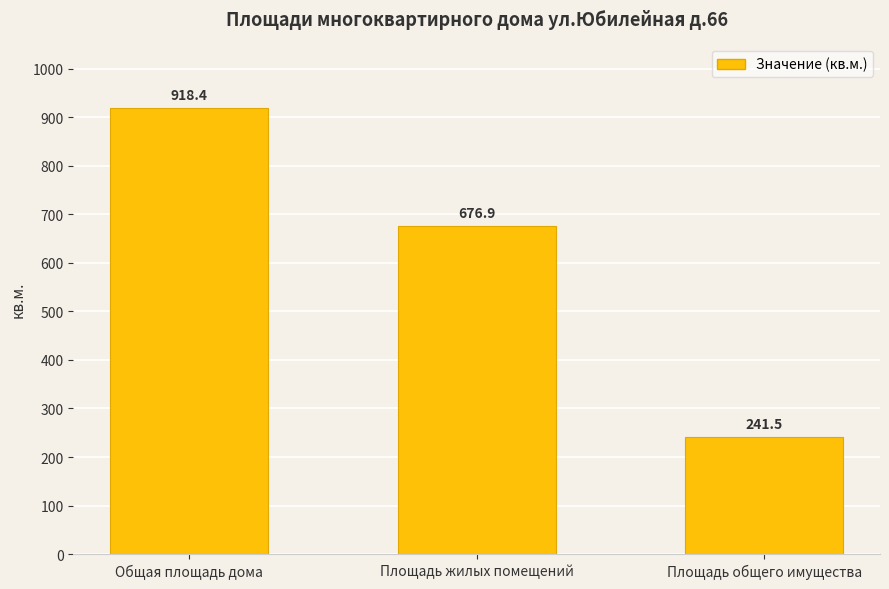

The chart shows a value of 1513.2 at Общая площадь дома. True or false?

False